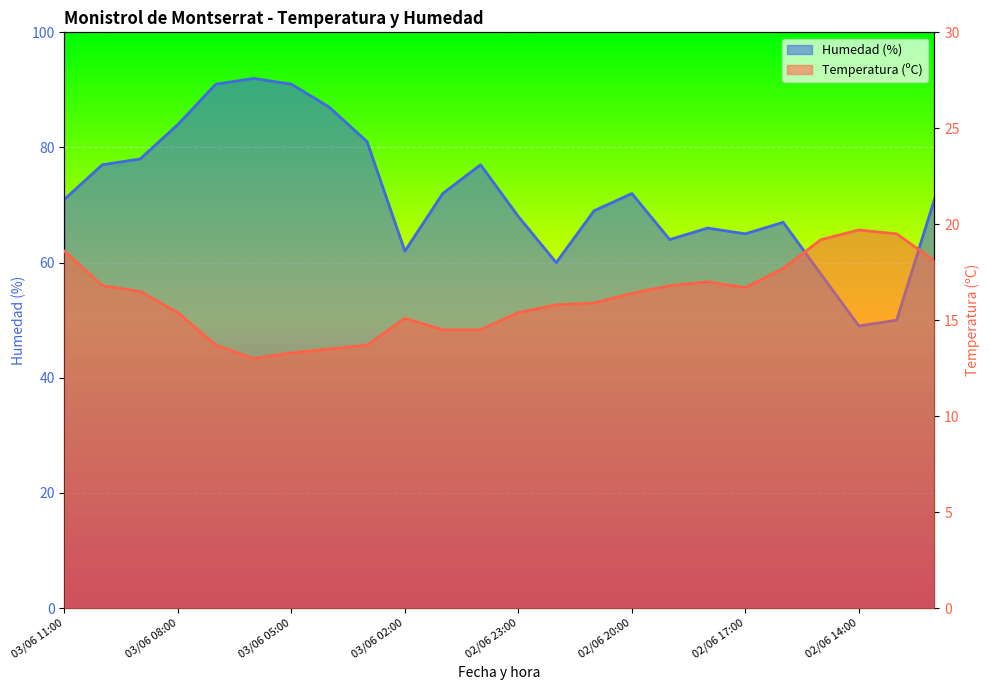

Reading left to right, what are all the values shown in this chart?

Temperatura (ºC): 18.6	16.8	16.5	15.4	13.7	13.0	13.3	13.5	13.7	15.1	14.5	14.5	15.4	15.8	15.9	16.4	16.8	17.0	16.7	17.7	19.2	19.7	19.5	18.1
Humedad (%): 71.0	77.0	78.0	84.0	91.0	92.0	91.0	87.0	81.0	62.0	72.0	77.0	68.0	60.0	69.0	72.0	64.0	66.0	65.0	67.0	58.0	49.0	50.0	71.0